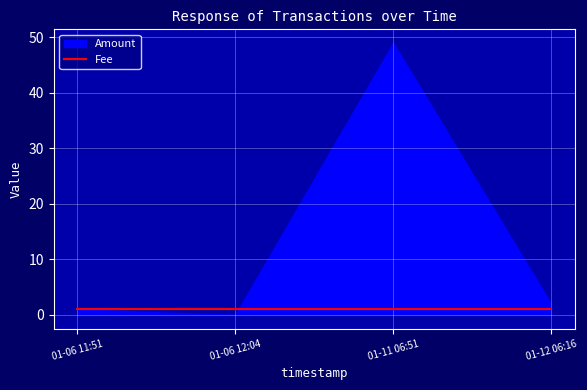

What position from the left is 2018-01-06 12:04:18?

2